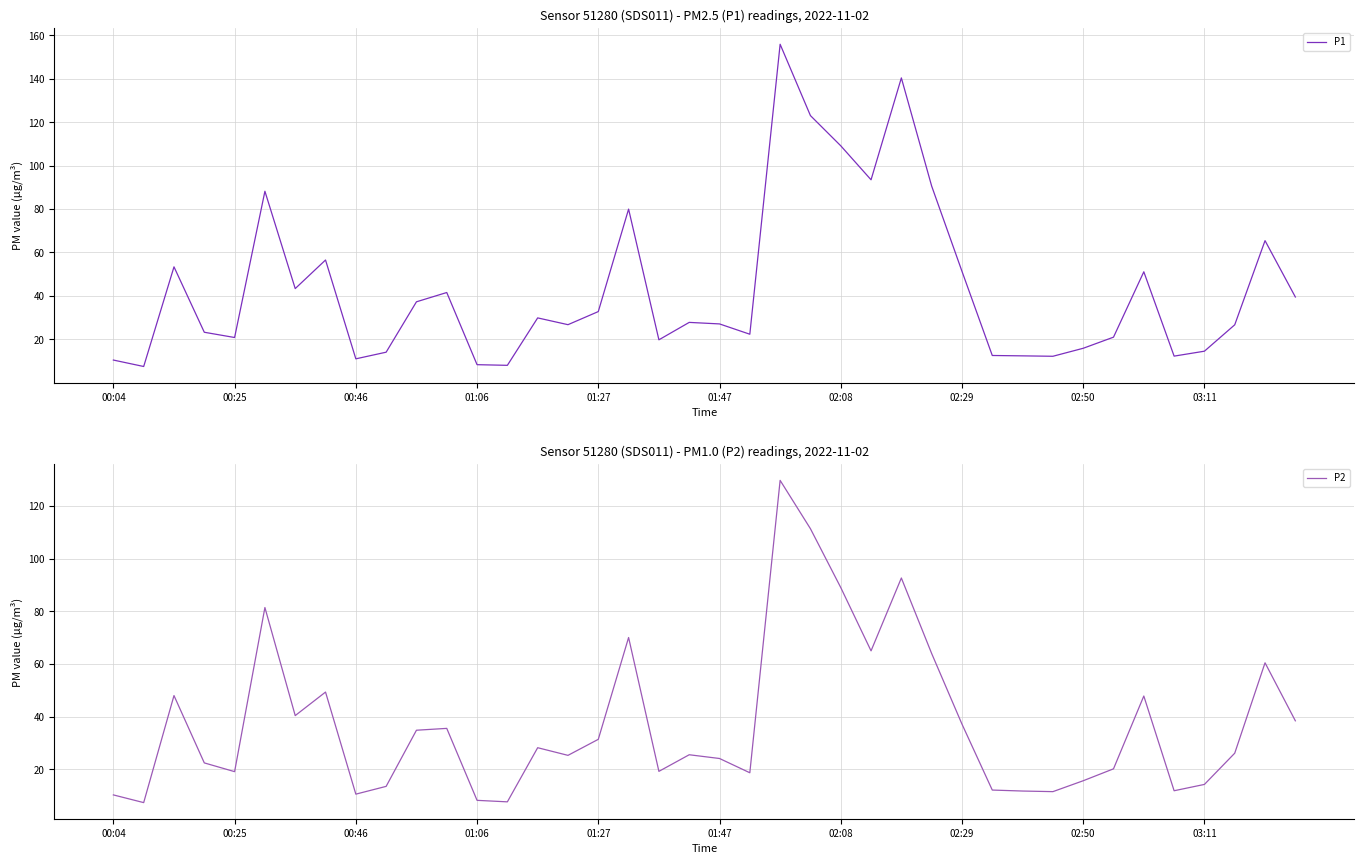

What is the sum of all P1 values?

1736.4